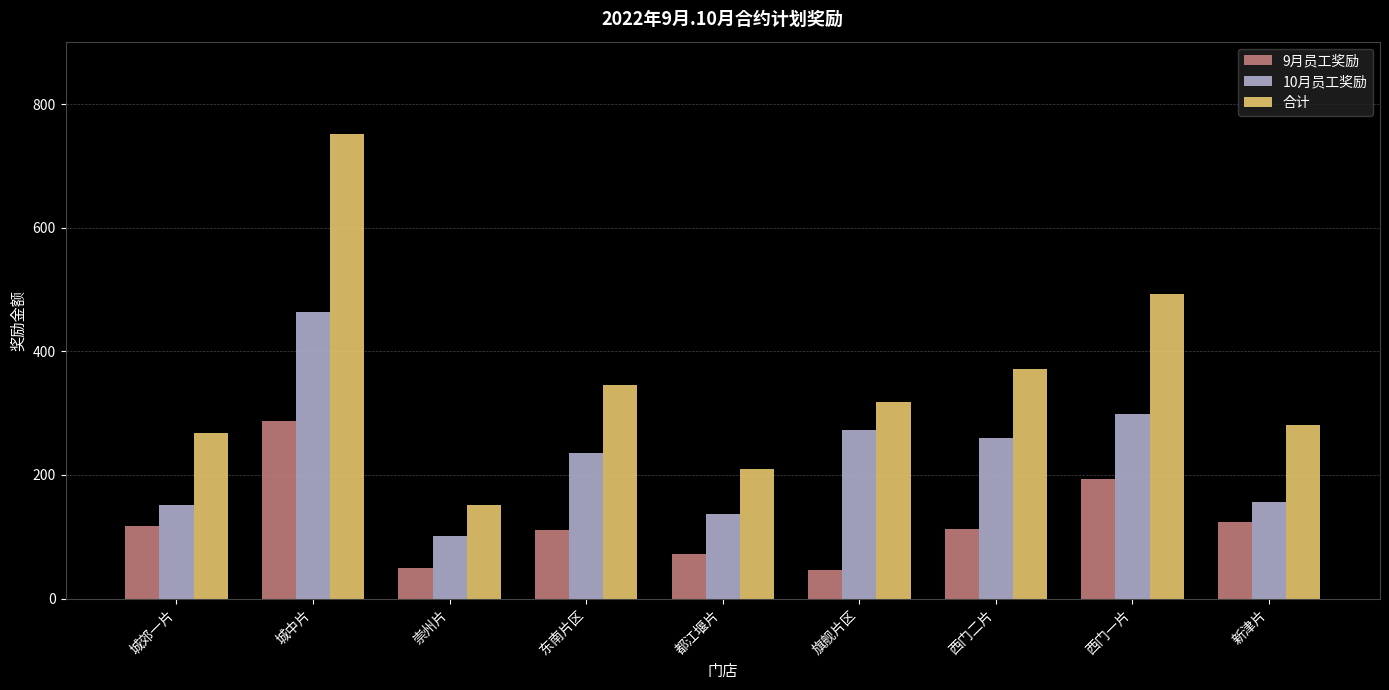

What is the value of the 合计 bar at the 3rd from the left?

151